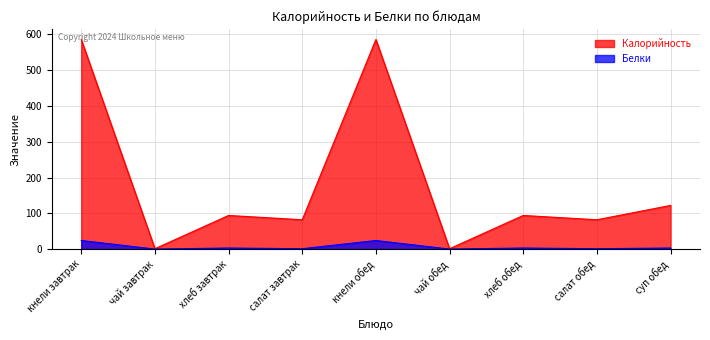

At which category does the chart reach its minimum across all series?

чай завтрак